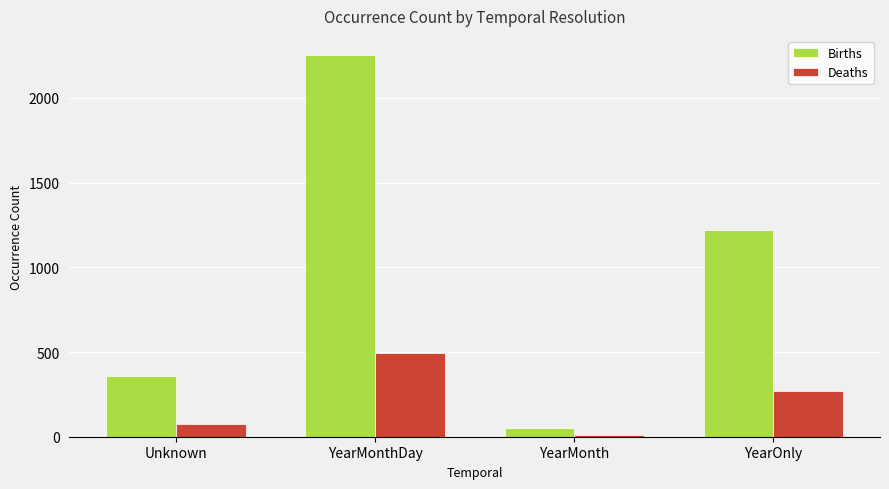

True or false: Deaths has a value of 78 at Unknown.

True